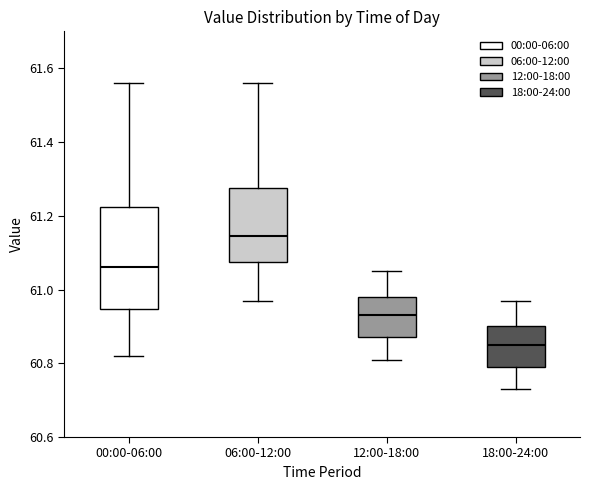

Reading left to right, read every box against the y-axis: the position of its median line, the range the box covers, and the ends of its whiskers. The values are not printed on the chart, so give them approximately, as read against the axis.

00:00-06:00: median 61.06, box 60.94 to 61.22, whiskers 60.82 to 61.56
06:00-12:00: median 61.14, box 61.08 to 61.28, whiskers 60.98 to 61.56
12:00-18:00: median 60.94, box 60.88 to 60.98, whiskers 60.82 to 61.06
18:00-24:00: median 60.86, box 60.80 to 60.90, whiskers 60.74 to 60.98